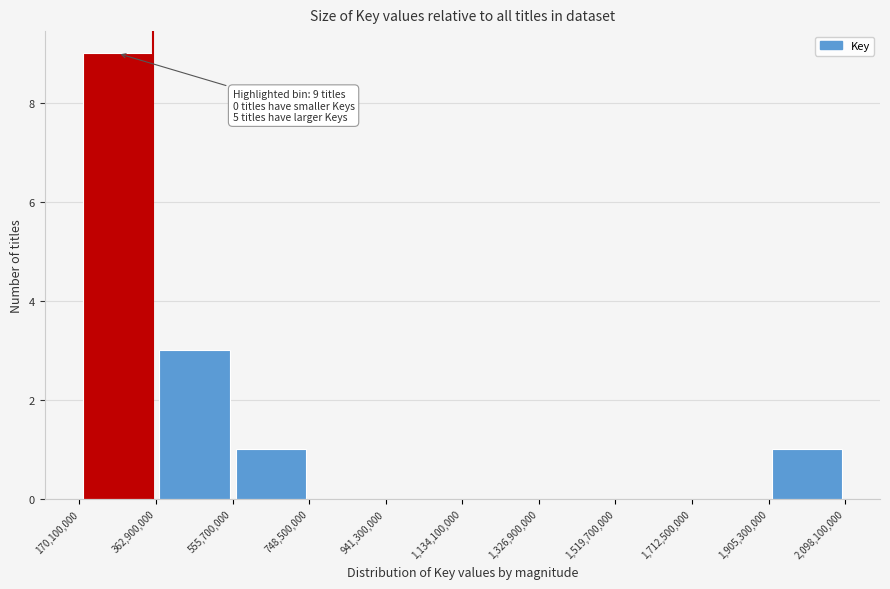

Over which range of the x-axis is the bar tallest?

170,100,000 to 362,900,000